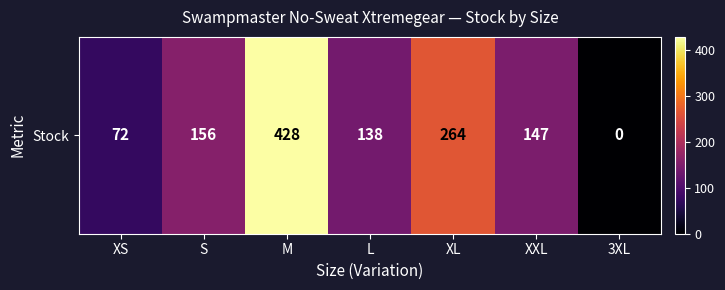

Rank the categories by value from highest to lowest.

M, XL, S, XXL, L, XS, 3XL